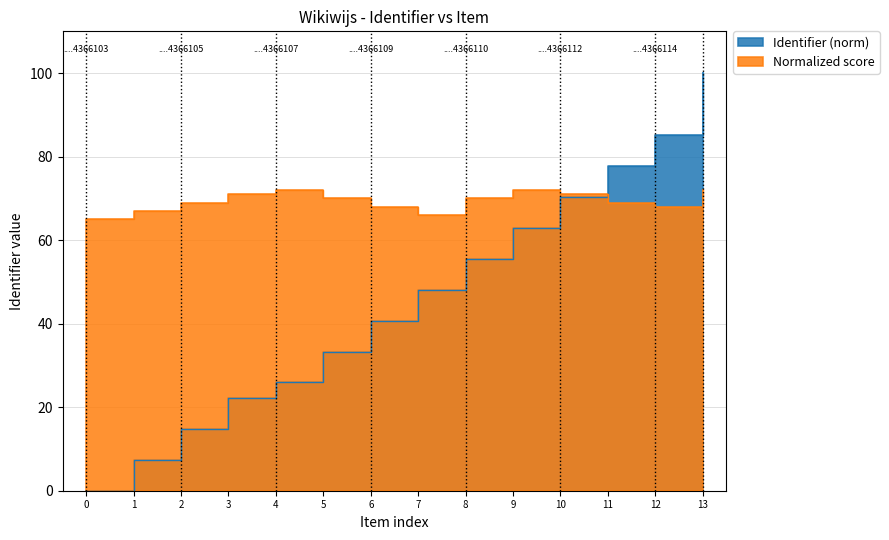

How many values are above zero?

13